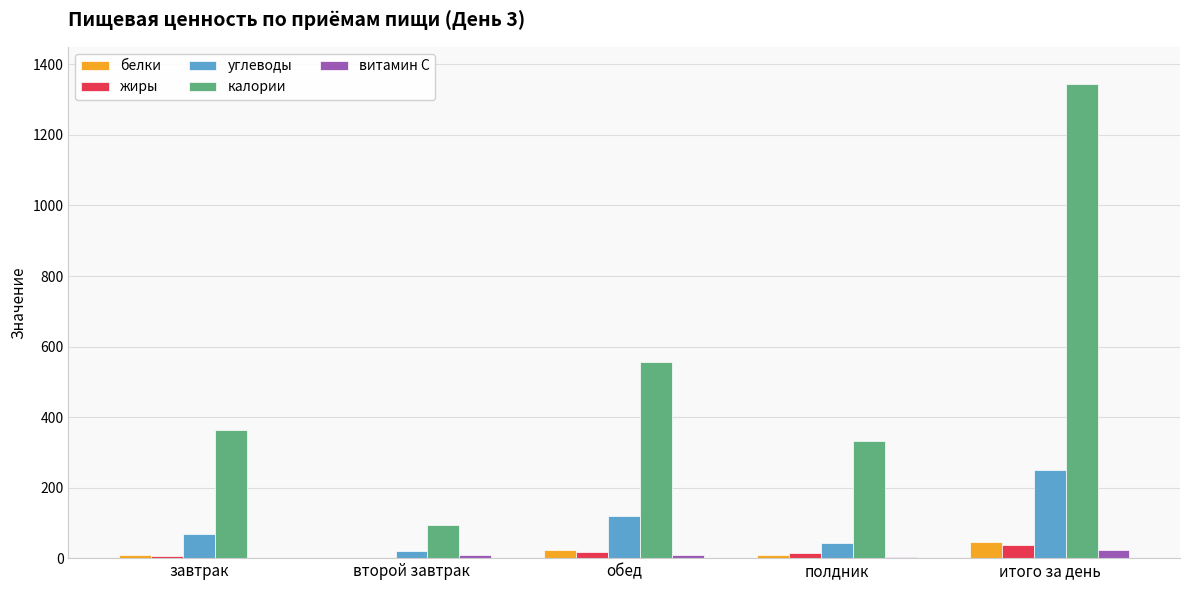

How many groups of bars are there?

5